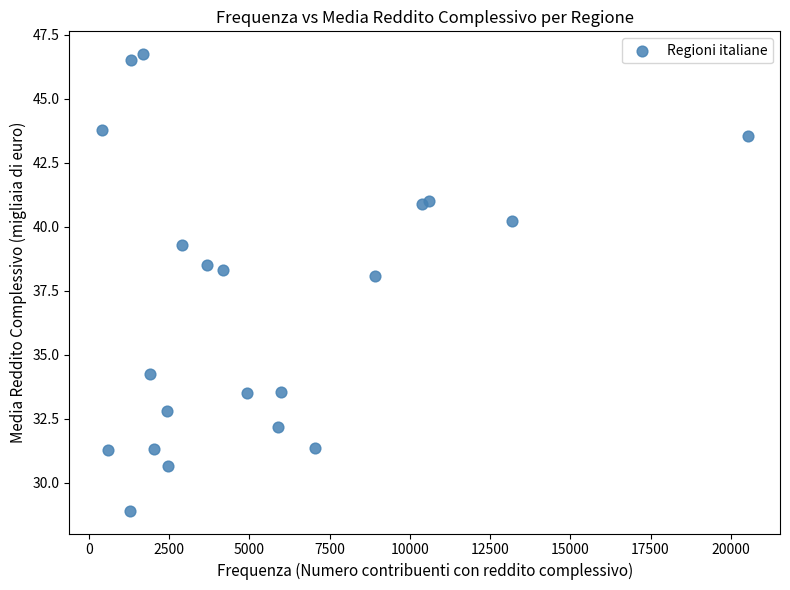

What Y value in the scatter plot is closest to 37?

38.1